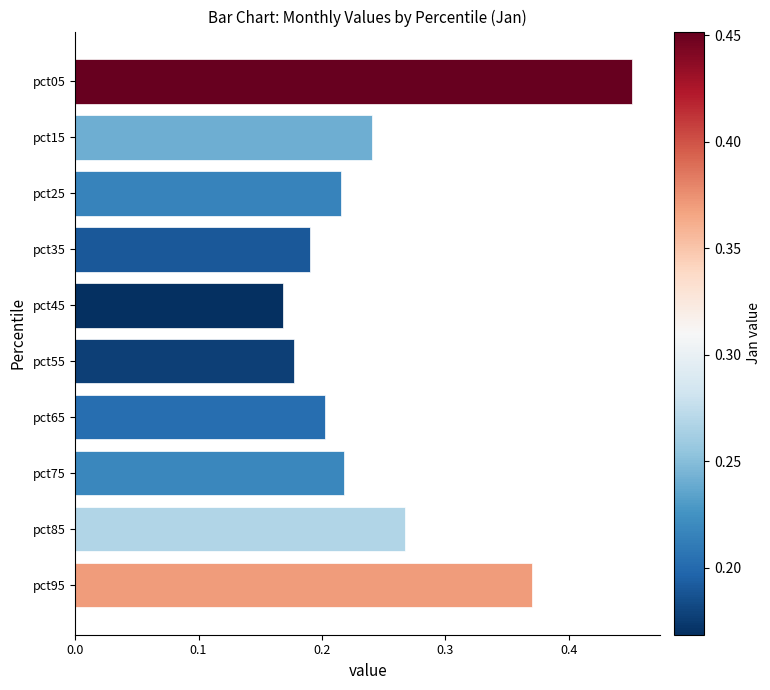

Is it true that the value at pct75 is 0.1?

False